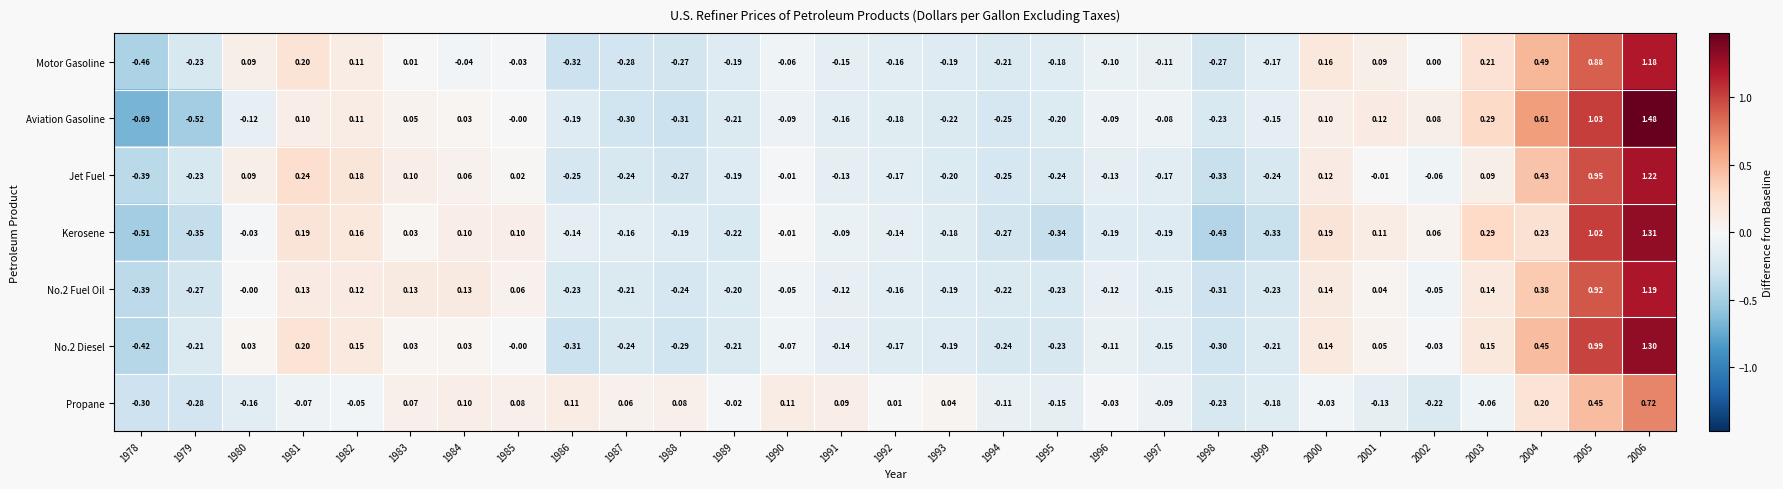

Which series changed the most between 1985 and 2004?

Aviation Gasoline